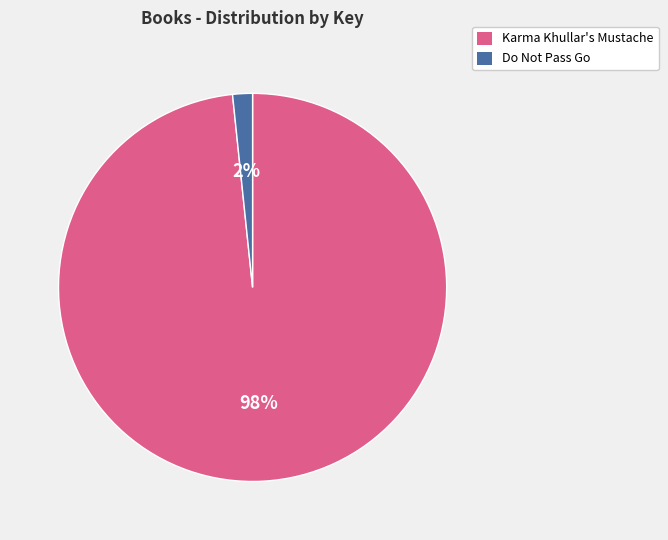

Between Karma Khullar's Mustache and Do Not Pass Go, which is larger?

Karma Khullar's Mustache